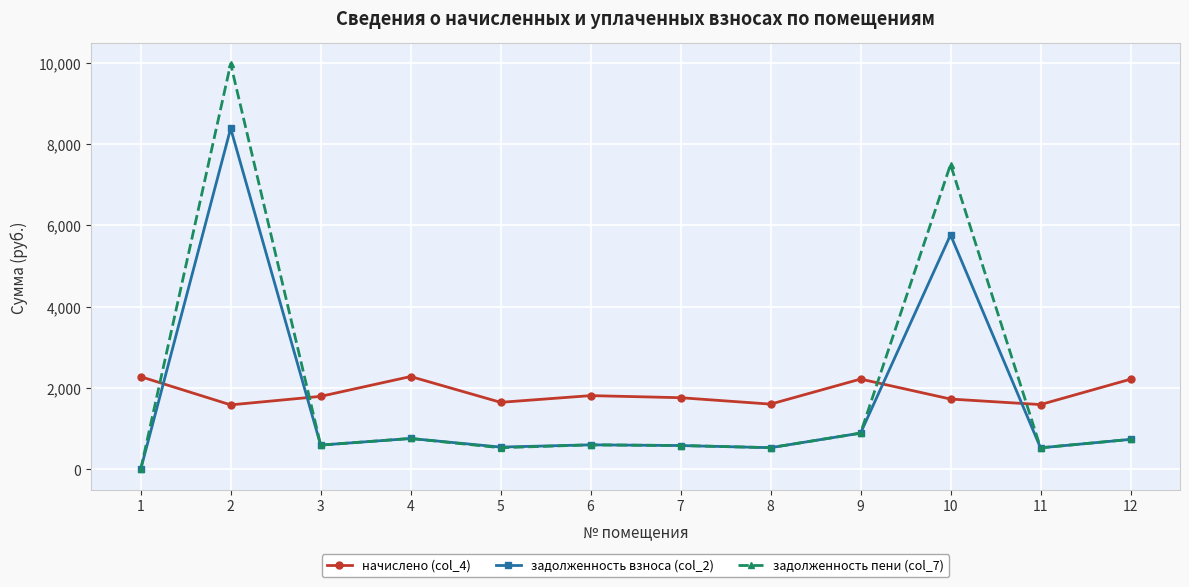

What is the minimum value for начислено (col_4)?

1587.4